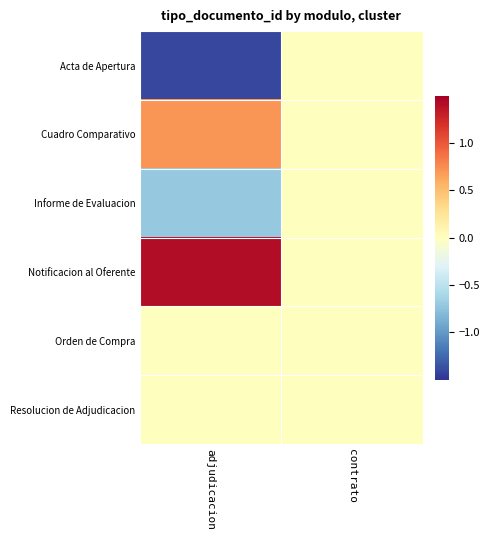

Which series has the largest total across all categories?

Notificacion al Oferente